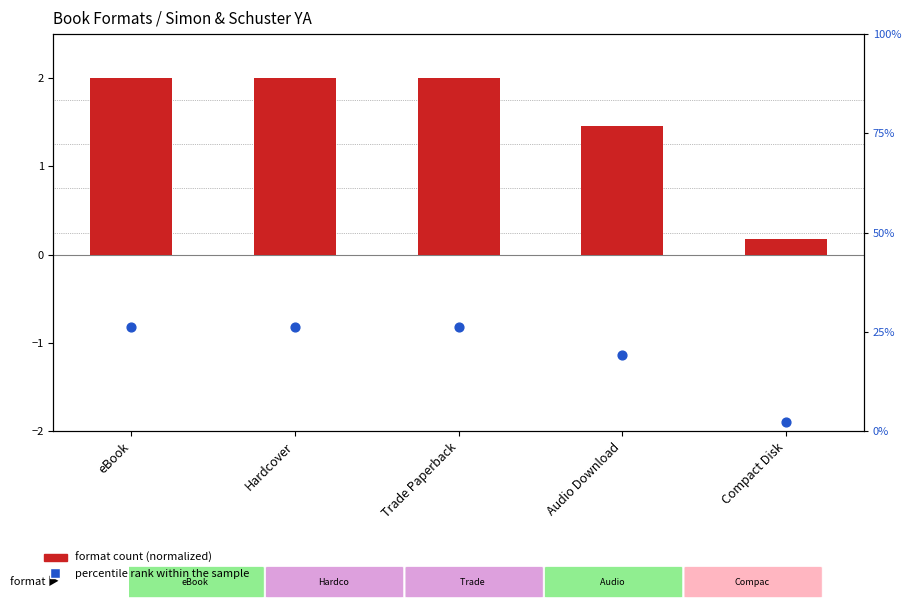

What are all the series names shown in the legend?

format count (normalized), percentile rank within the sample